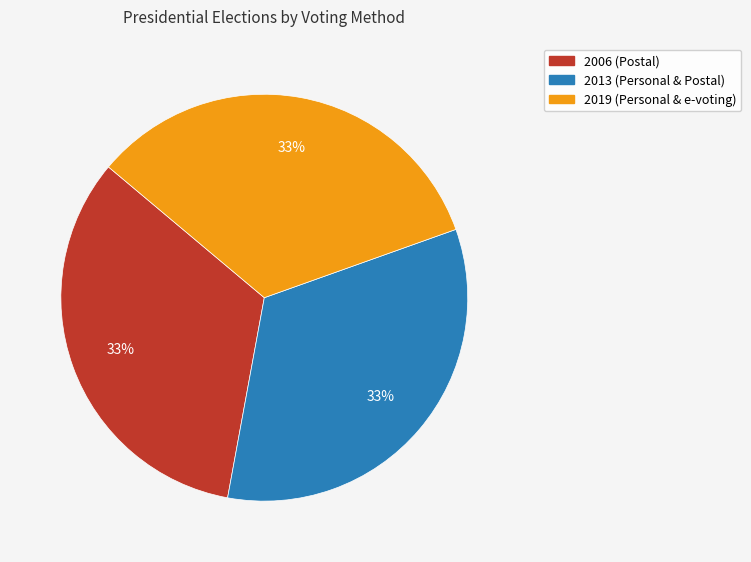

Does 2006 (Postal) represent more than half of the total?

No